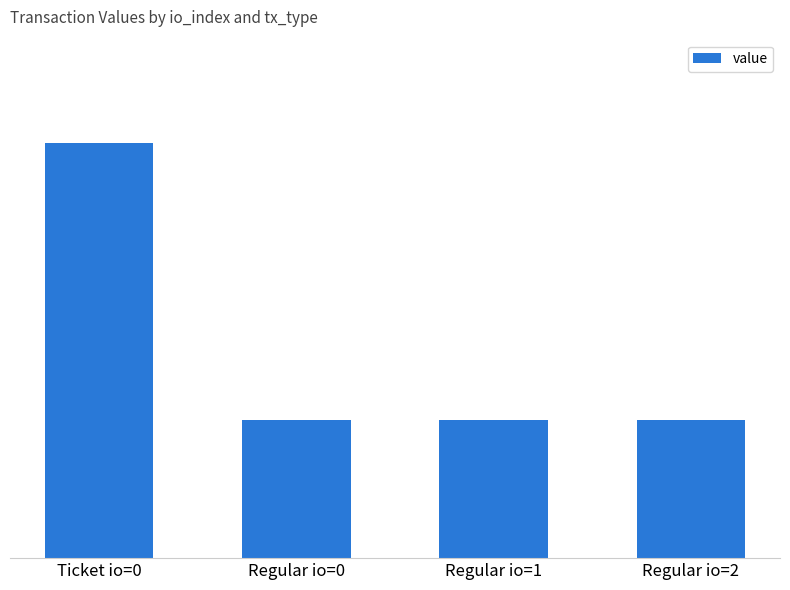

The value at Regular io=1 is 14.4. True or false?

True